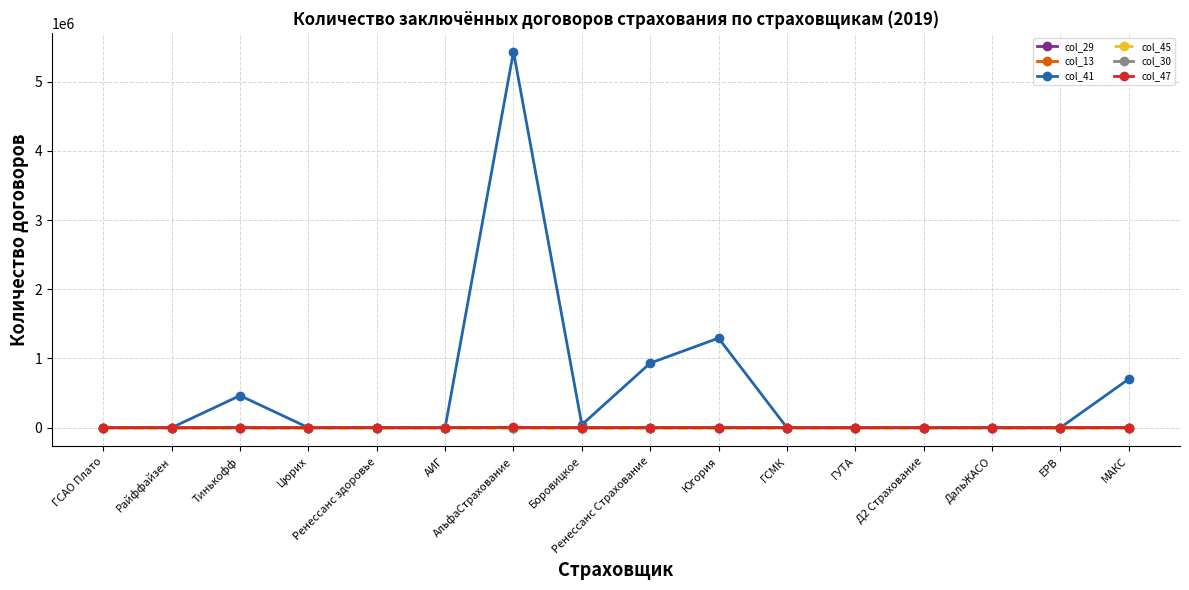

Which series has the largest total across all categories?

col_41